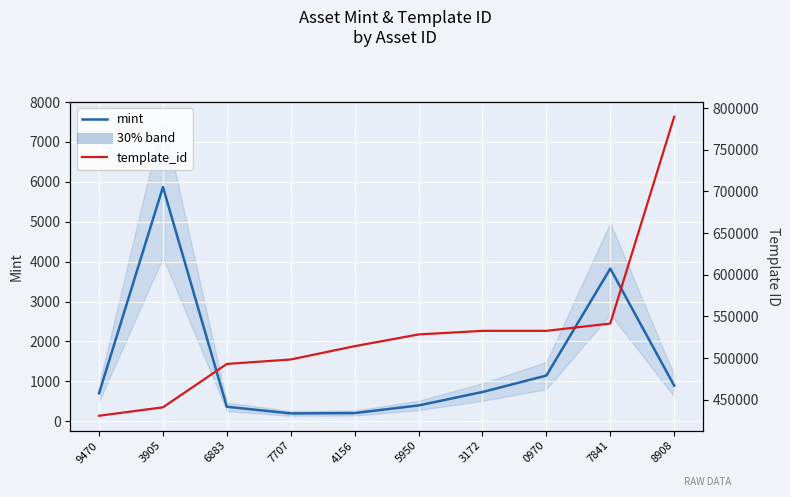

How many values in the template_id series exceed 528365?

4